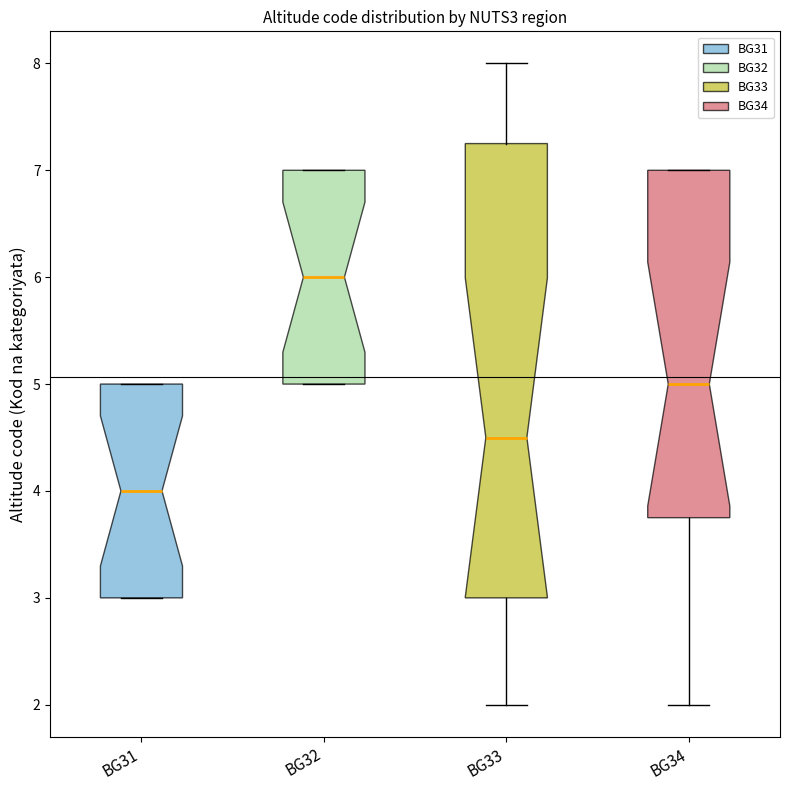

Which box has the highest median line?

BG32